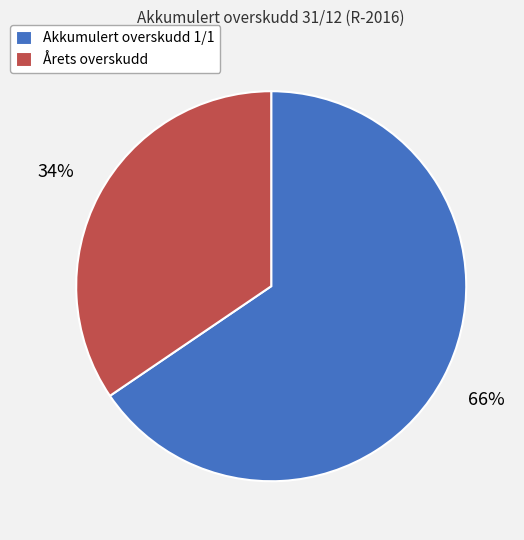

Rank the categories by value from lowest to highest.

Årets overskudd, Akkumulert overskudd 1/1